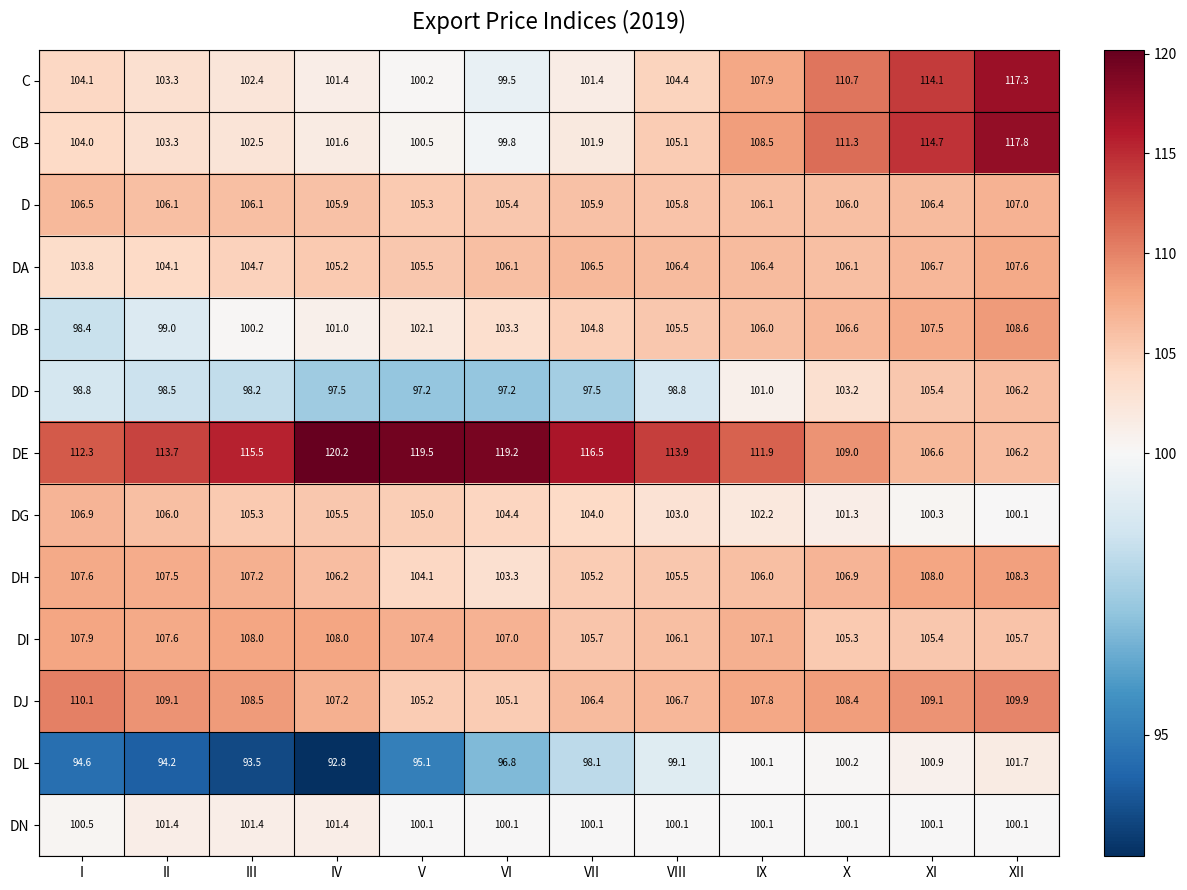

The DG series shows 146.0 at VI. True or false?

False